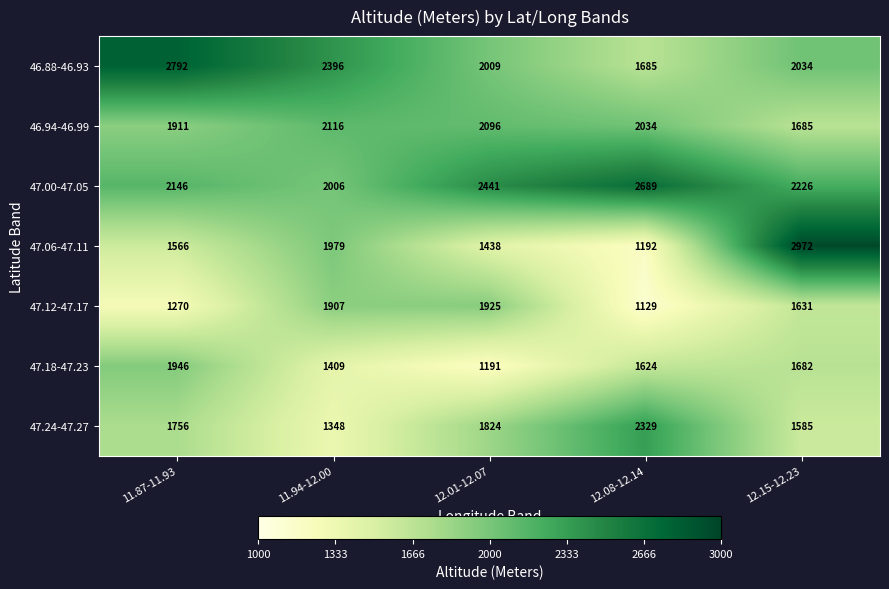

At which category is the sum across all series the highest?

12.15-12.23